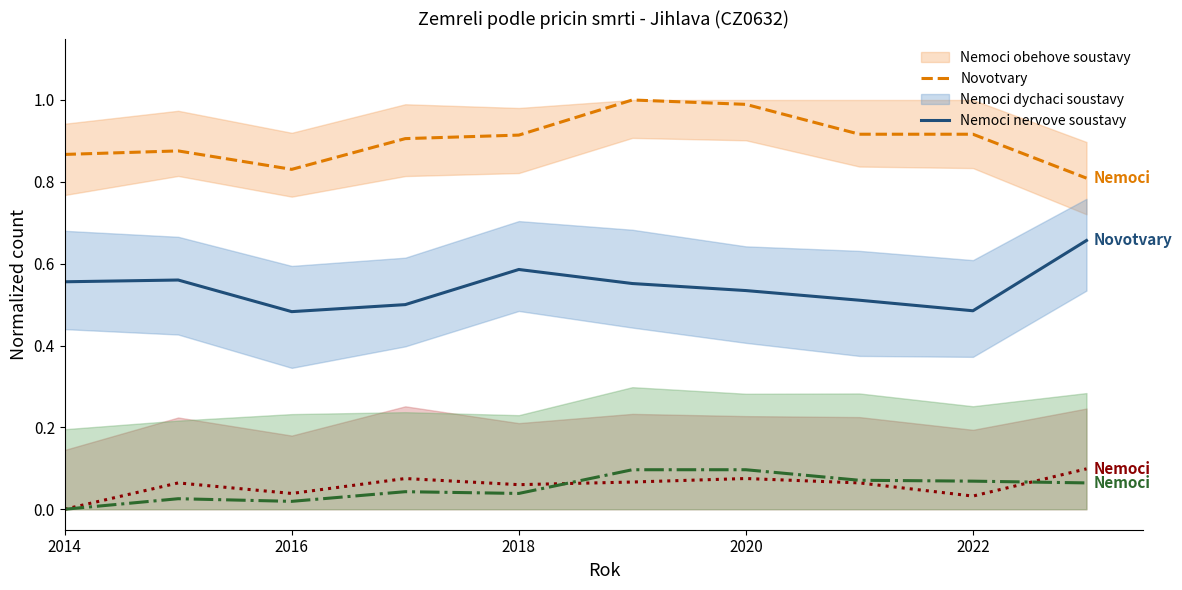

What is the average value of the Novotvary series?

0.5